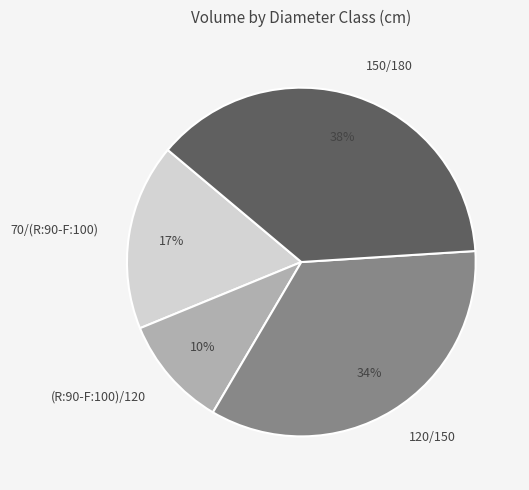

To the nearest percent, what is the difference between the largest and smallest slice percentages?

28%